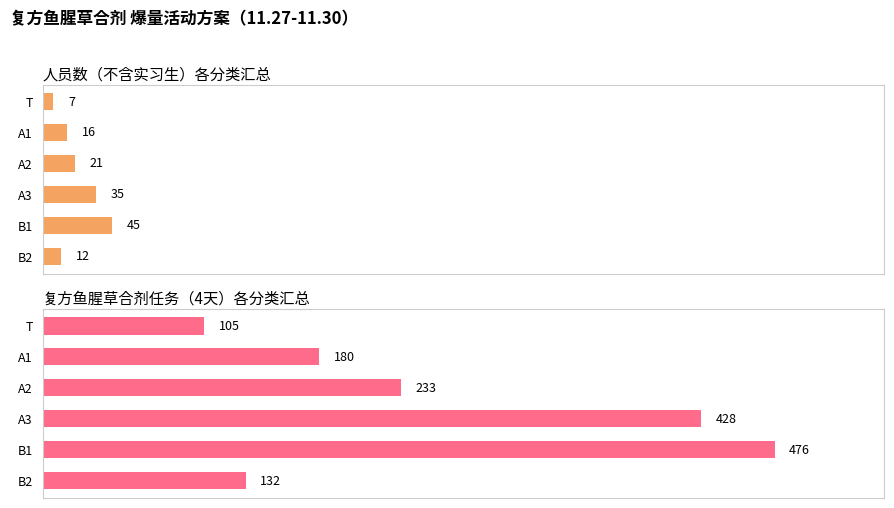

What is the value of the 复方鱼腥草合剂任务（4天） bar at the 2nd from the left?

180